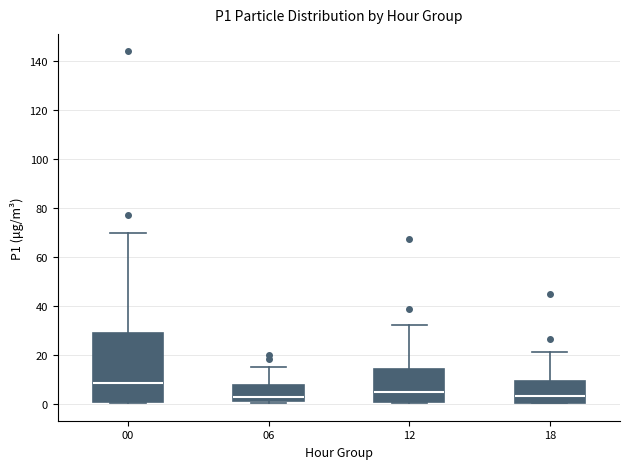

Reading left to right, read every box against the y-axis: the position of its median line, the range the box covers, and the ends of its whiskers. The values are not printed on the chart, so give them approximately, as read against the axis.

00: median 8, box 0 to 28, whiskers 0 to 70
06: median 4, box 2 to 8, whiskers 0 to 16
12: median 6, box 0 to 14, whiskers 0 to 32
18: median 4, box 0 to 10, whiskers 0 to 22